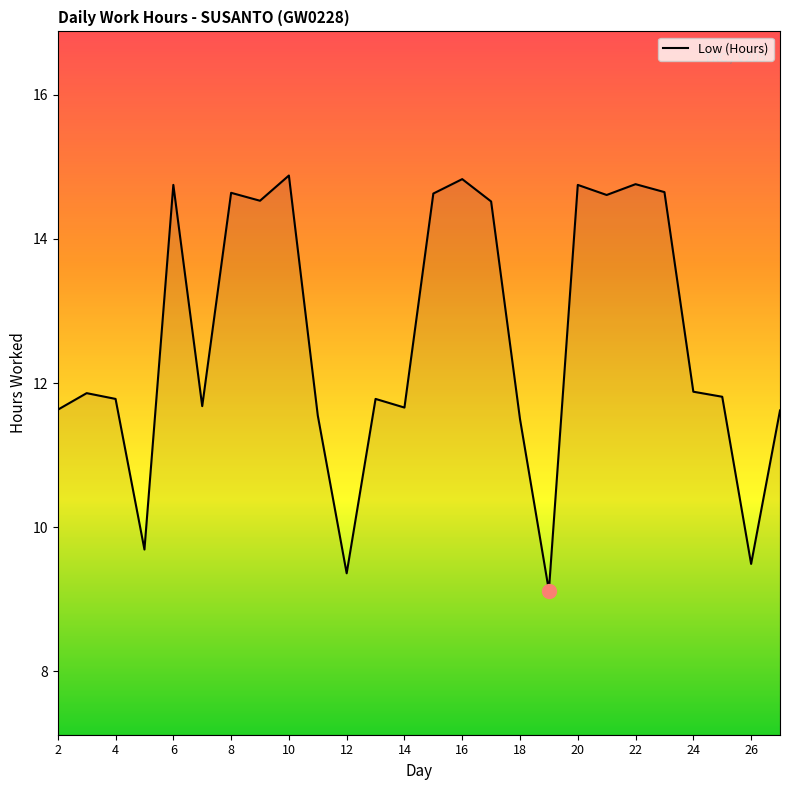

What is the maximum value shown in the chart?

14.9